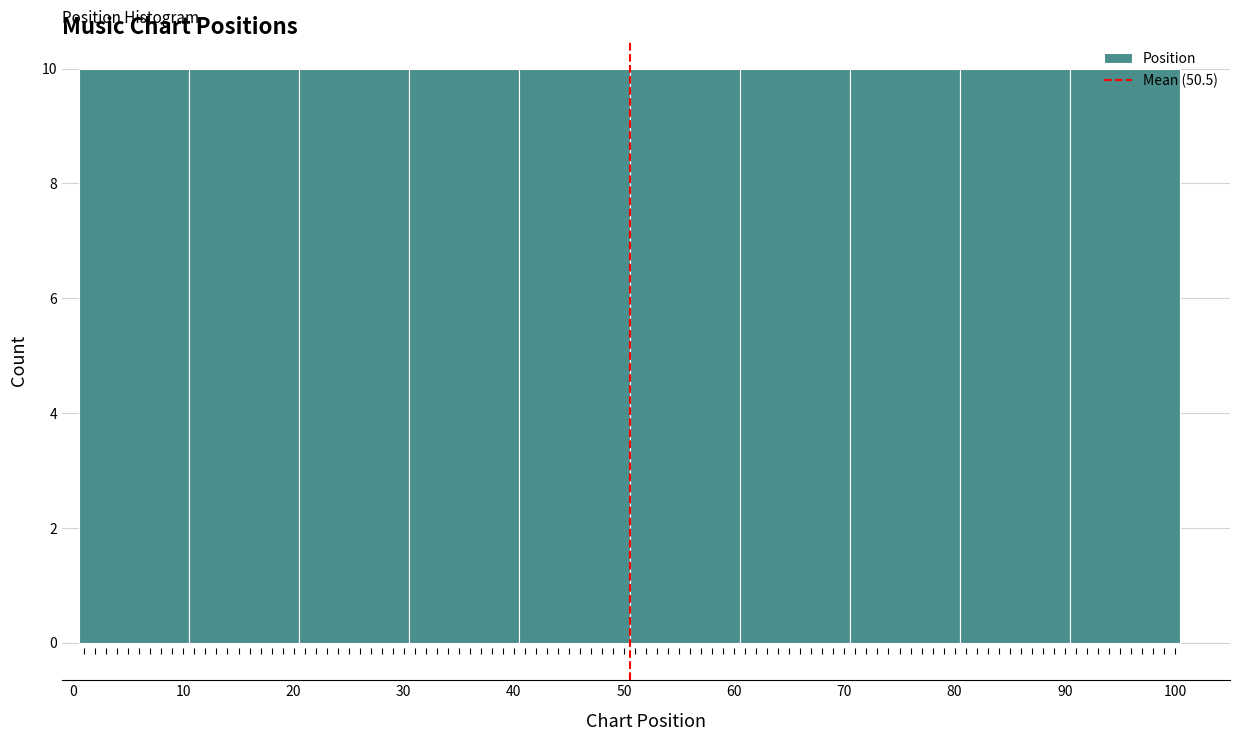

Reading left to right, list every bar in this chart as the range it spans on the x-axis followed by its height. Neither the bar edges nor the heights are printed on the chart, so give them approximately, as read against the axes.

0.5 to 10.5: 10
10.5 to 20.5: 10
20.5 to 30.5: 10
30.5 to 40.5: 10
40.5 to 50.5: 10
50.5 to 60.5: 10
60.5 to 70.5: 10
70.5 to 80.5: 10
80.5 to 90.5: 10
90.5 to 100.5: 10